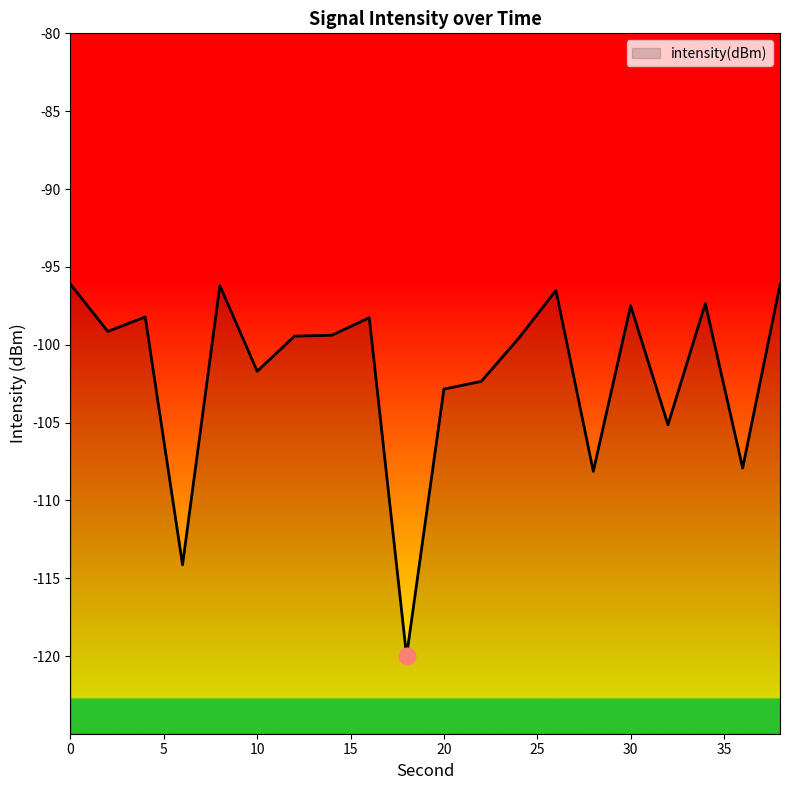

Which has a higher value, 32 or 28?

32